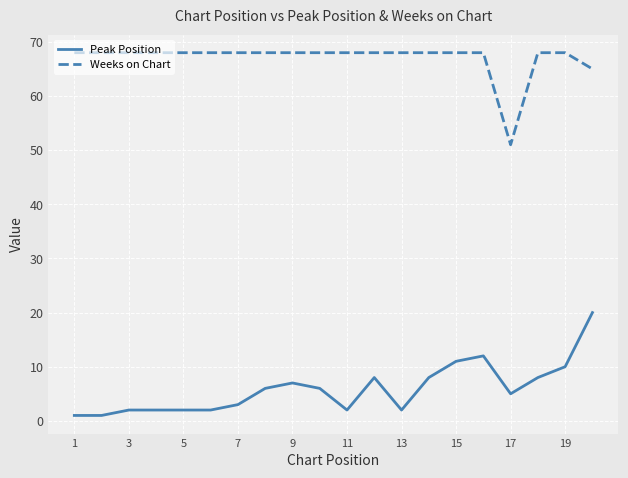

True or false: Weeks on Chart and Peak Position intersect in this chart.

False